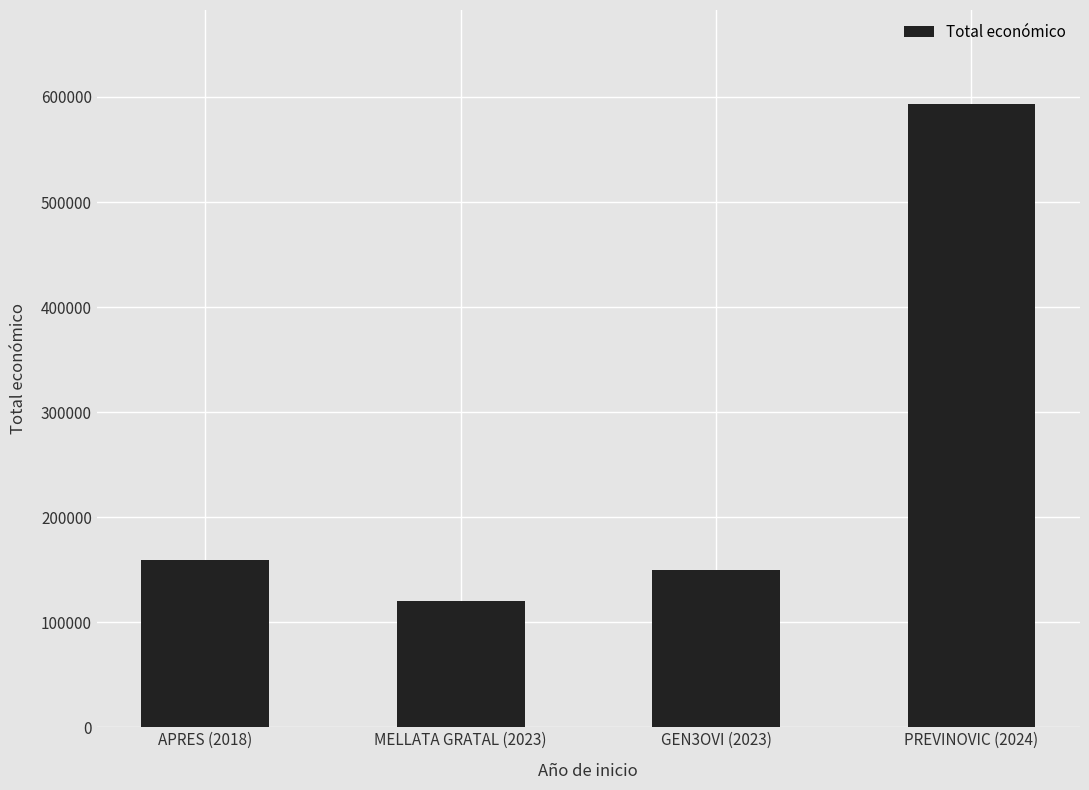

Reading left to right, extract all data points from this chart.

158820	120000	150000	593715